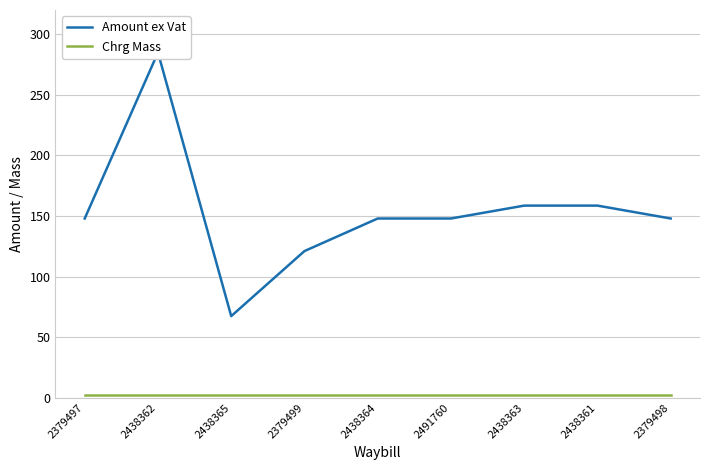

What is the label of the 7th point from the left?

2438363